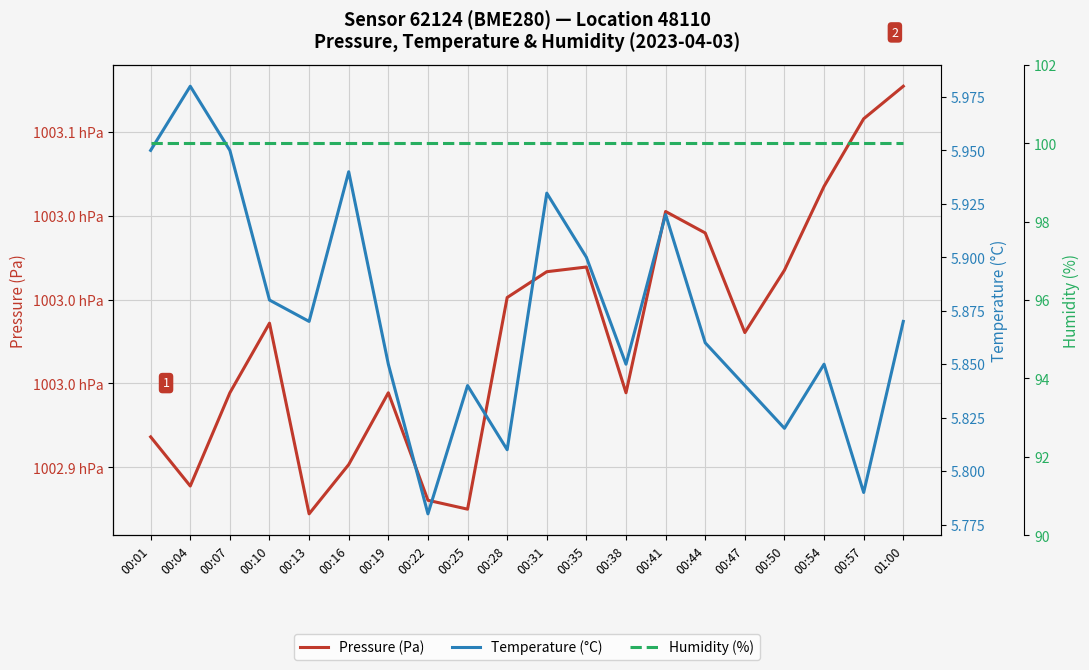

What is the approximate value of Pressure (Pa) at 00:57?

100310.8